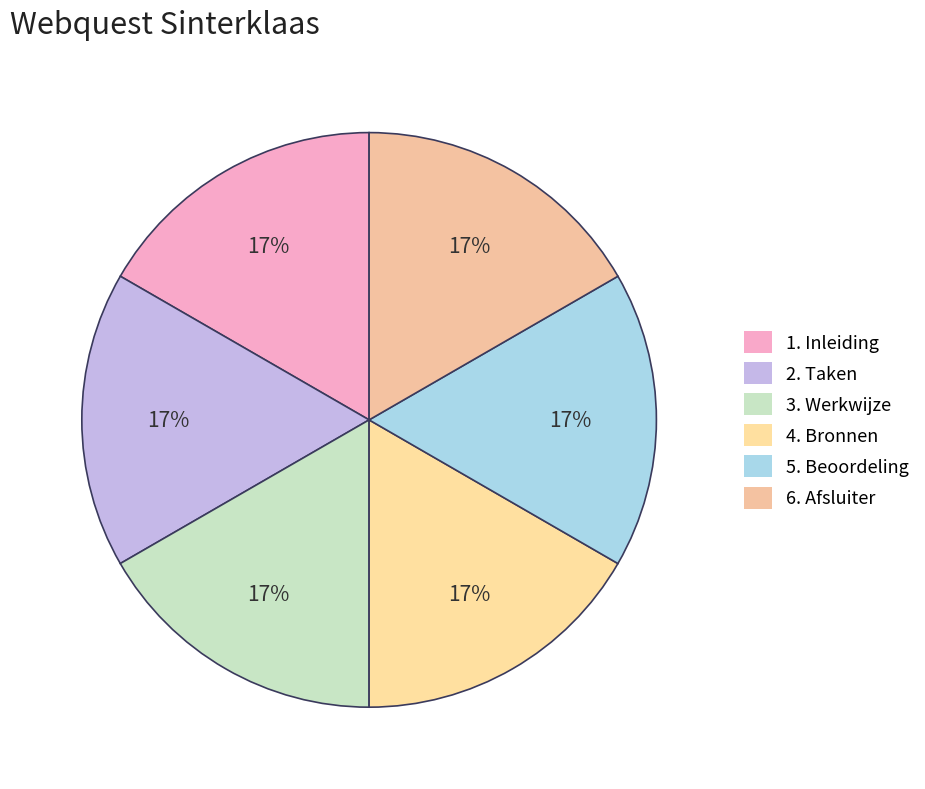

To the nearest percent, what is the average slice percentage?

17%